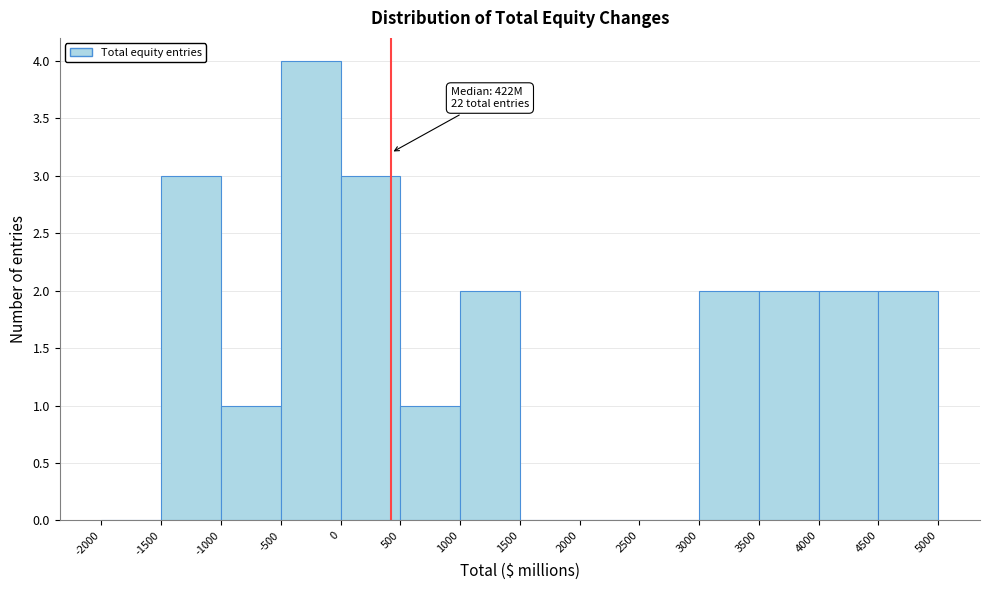

Over which range of the x-axis is the bar tallest?

-500 to 0